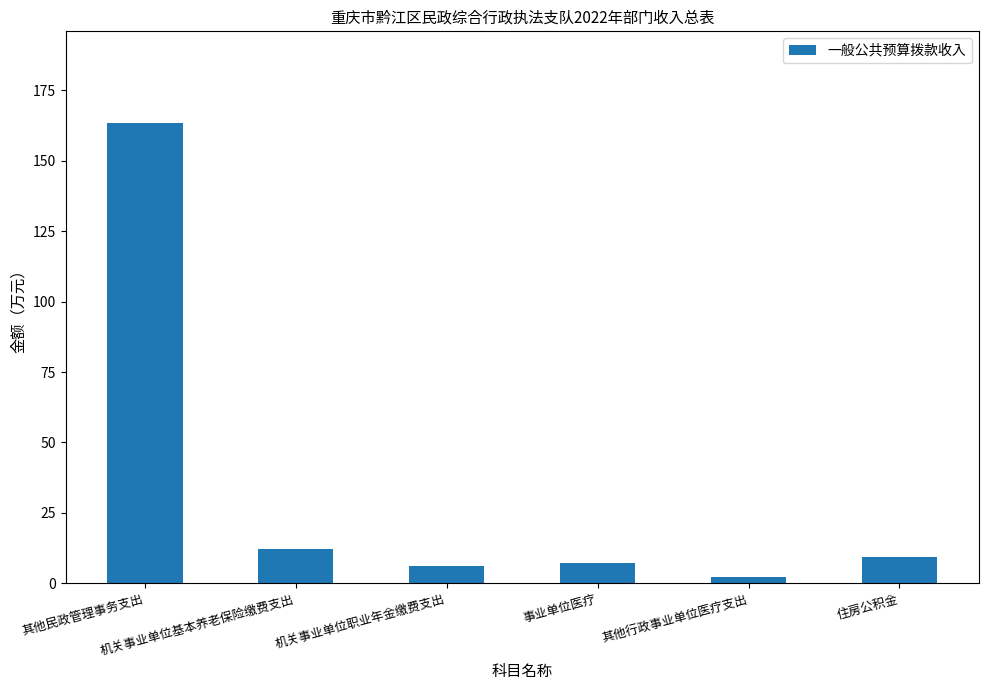

How many categories are shown in the chart?

6